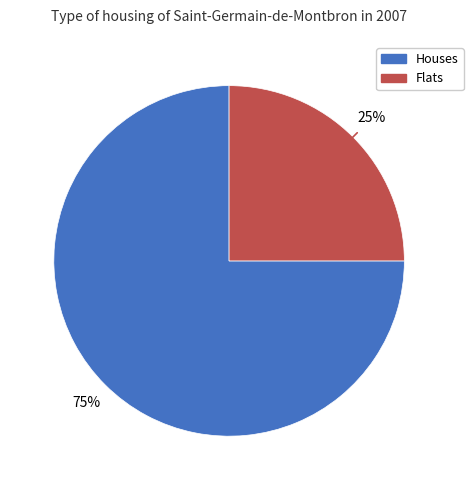

How many segments does this pie chart have?

2